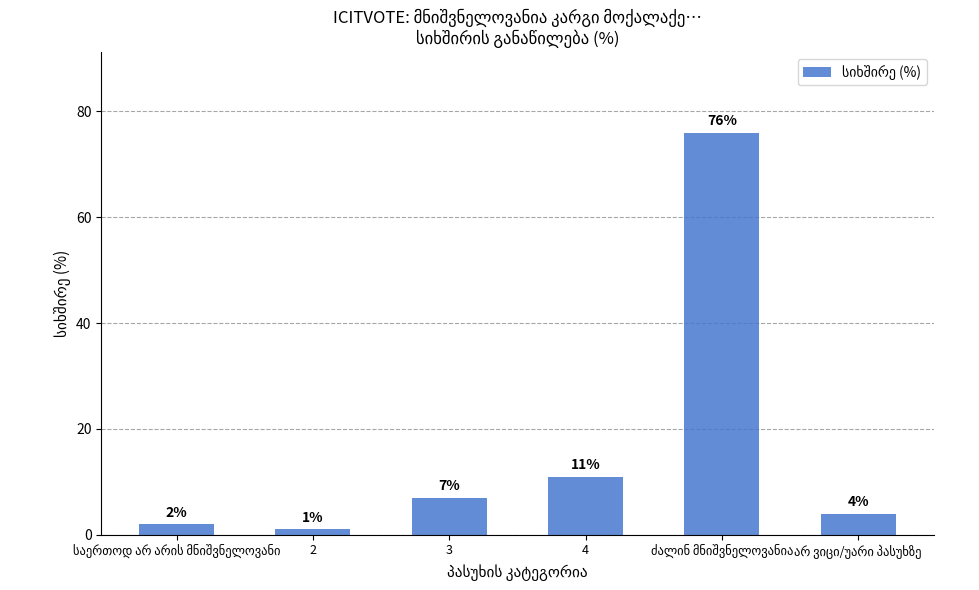

Reading left to right, list all the values displayed in this chart.

2	1	7	11	76	4